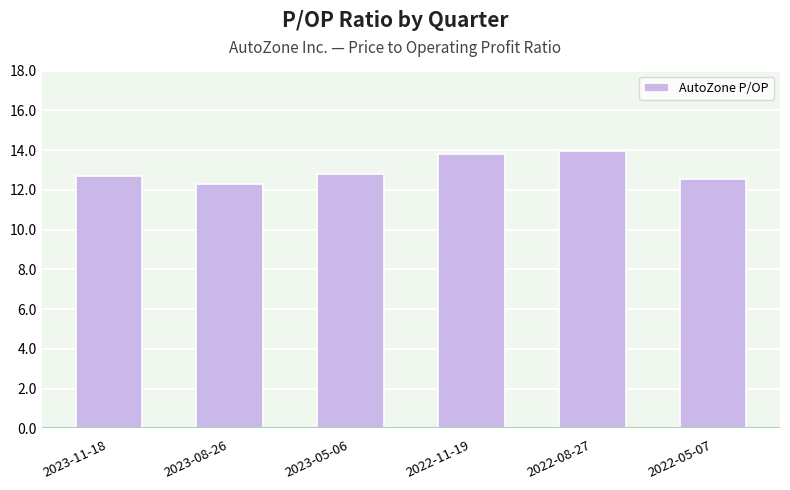

How many data points does each series have?

6